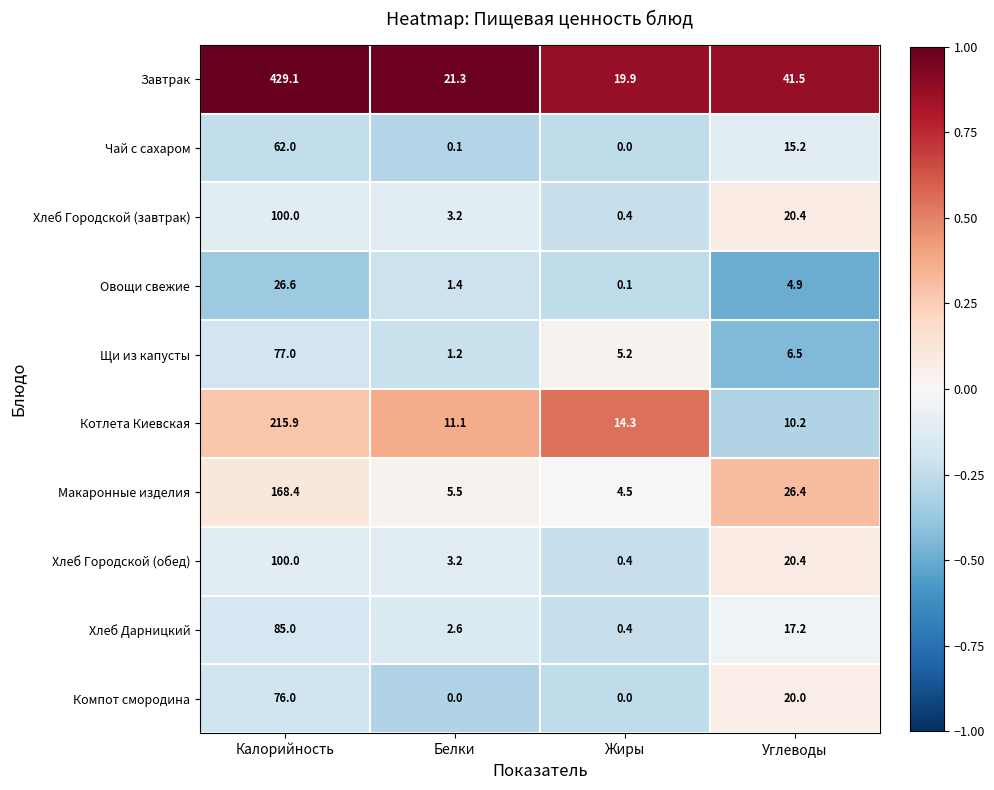

Which series has the largest total across all categories?

Завтрак